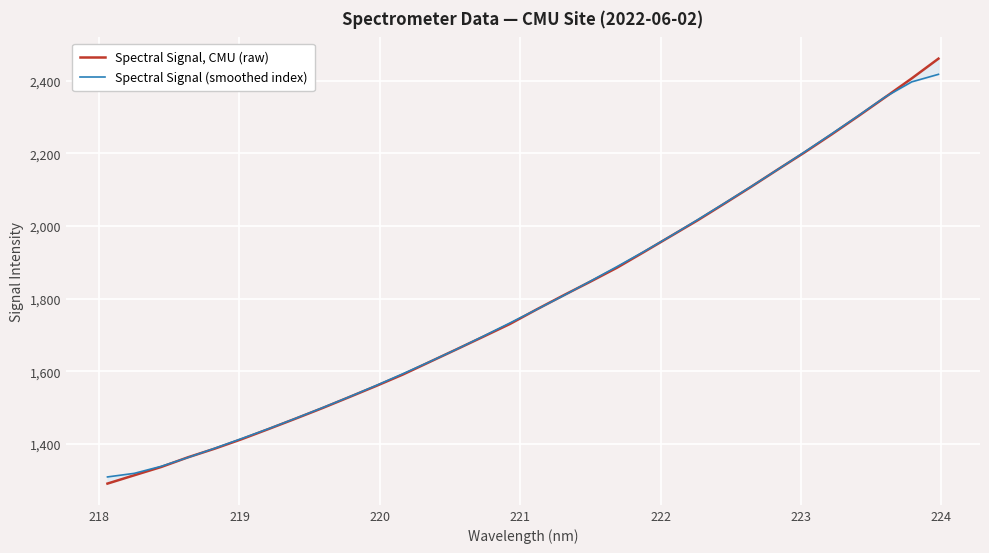

The value of Spectral Signal (smoothed index) at 220 is 2079.3. True or false?

False